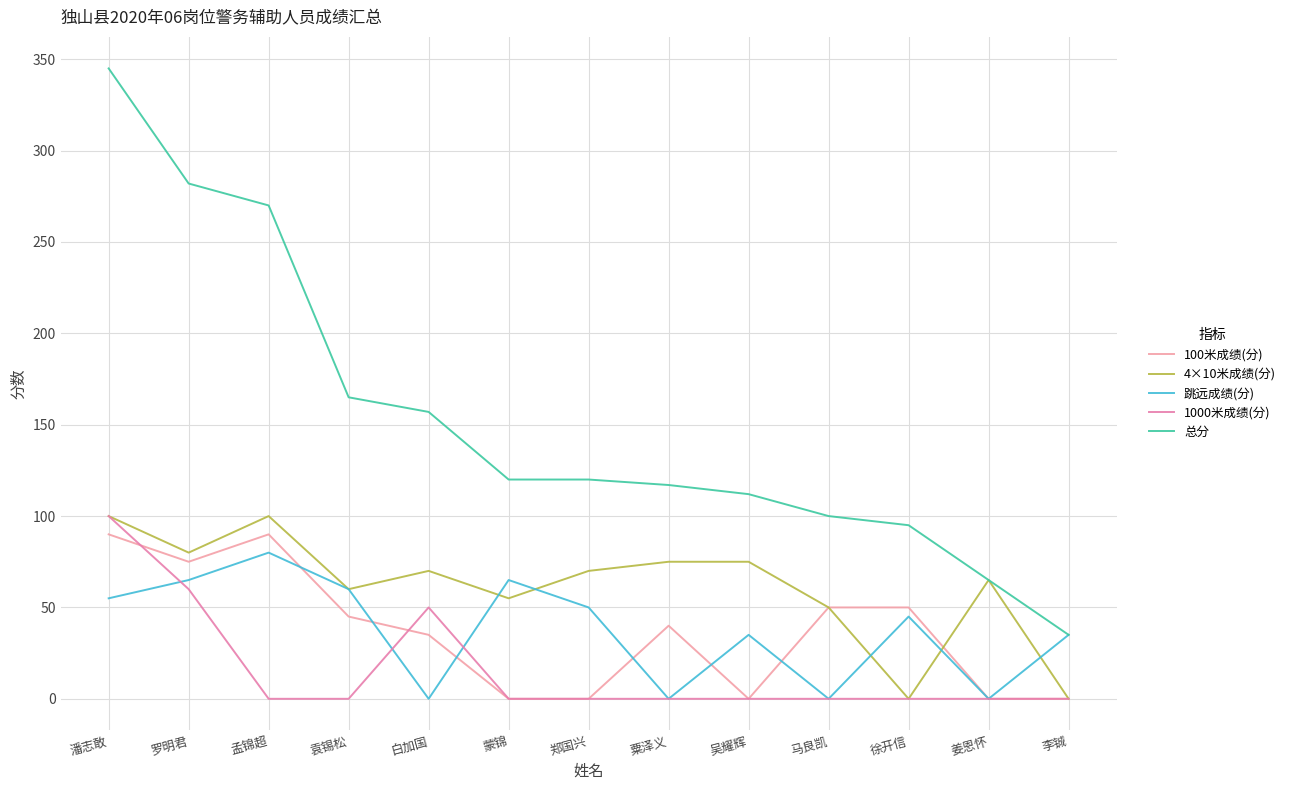

Where does the 跳远成绩(分) series first go above 45?

潘志敢